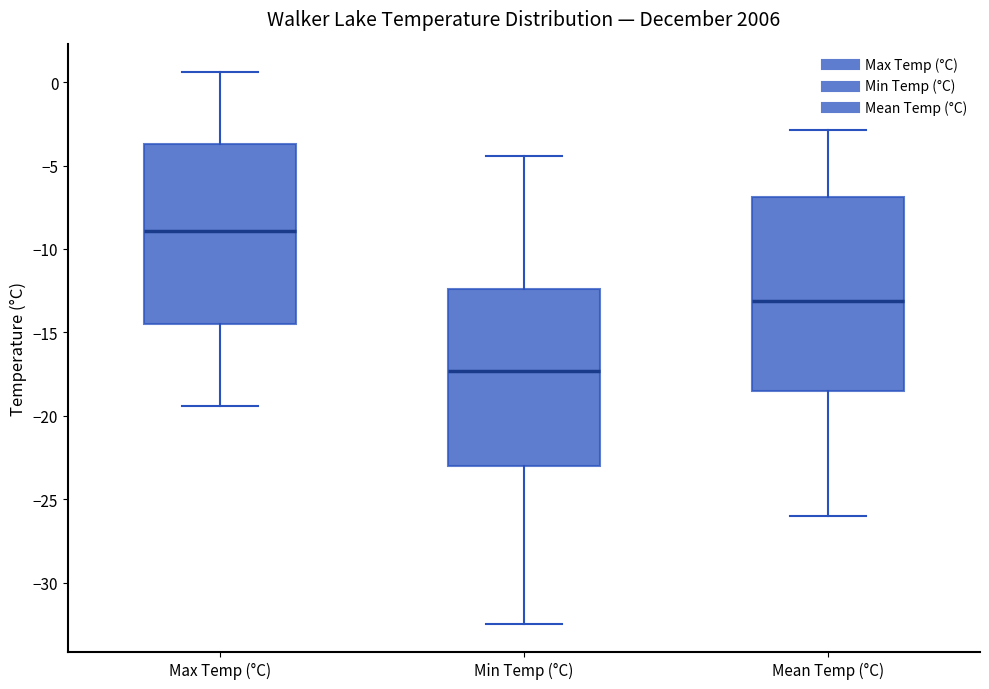

Comparing the boxes themselves (not the whiskers), which one is the tallest?

Mean Temp (°C)